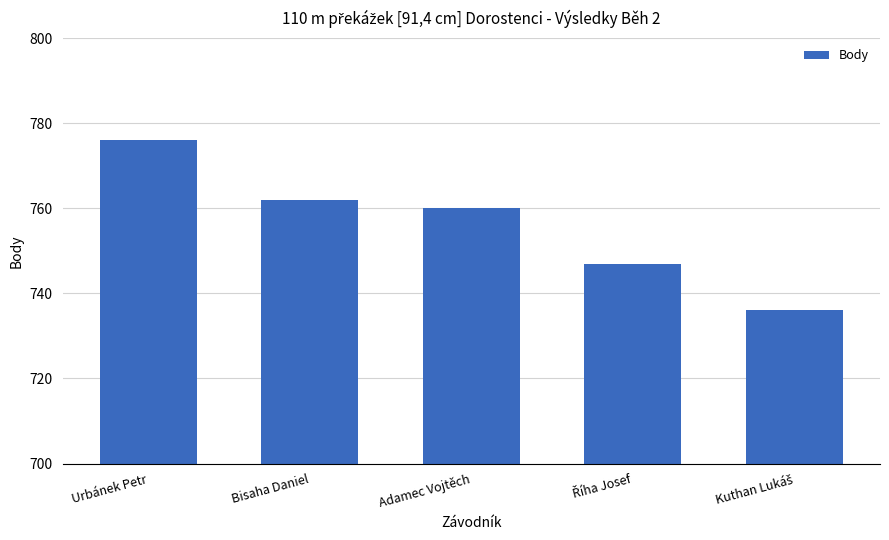

What is the average value?

756